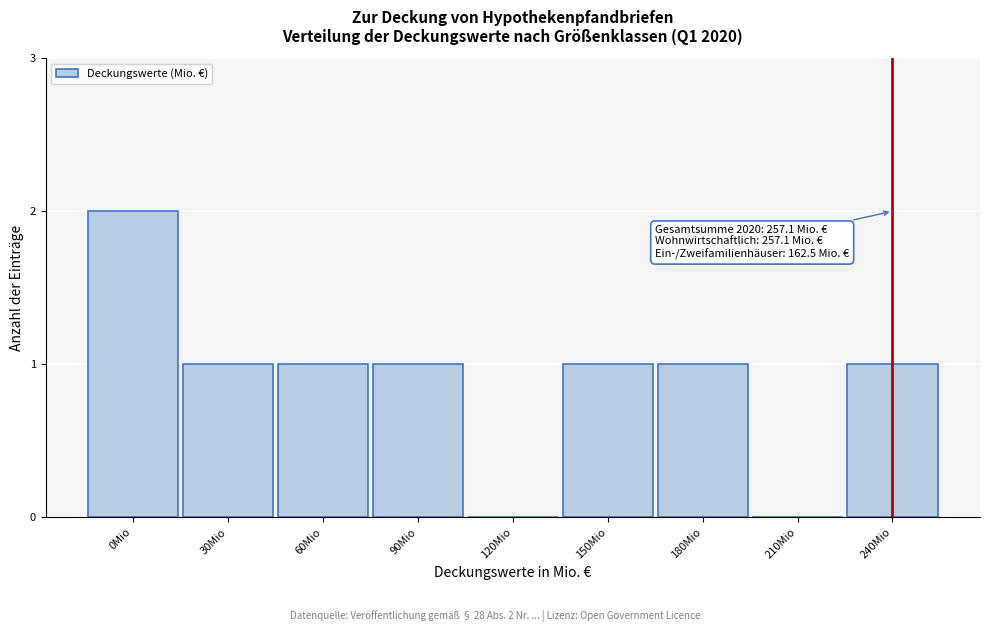

Reading right to left, transcribe all the data shown in this chart.

240Mio=1	210Mio=0	180Mio=1	150Mio=1	120Mio=0	90Mio=1	60Mio=1	30Mio=1	0Mio=2